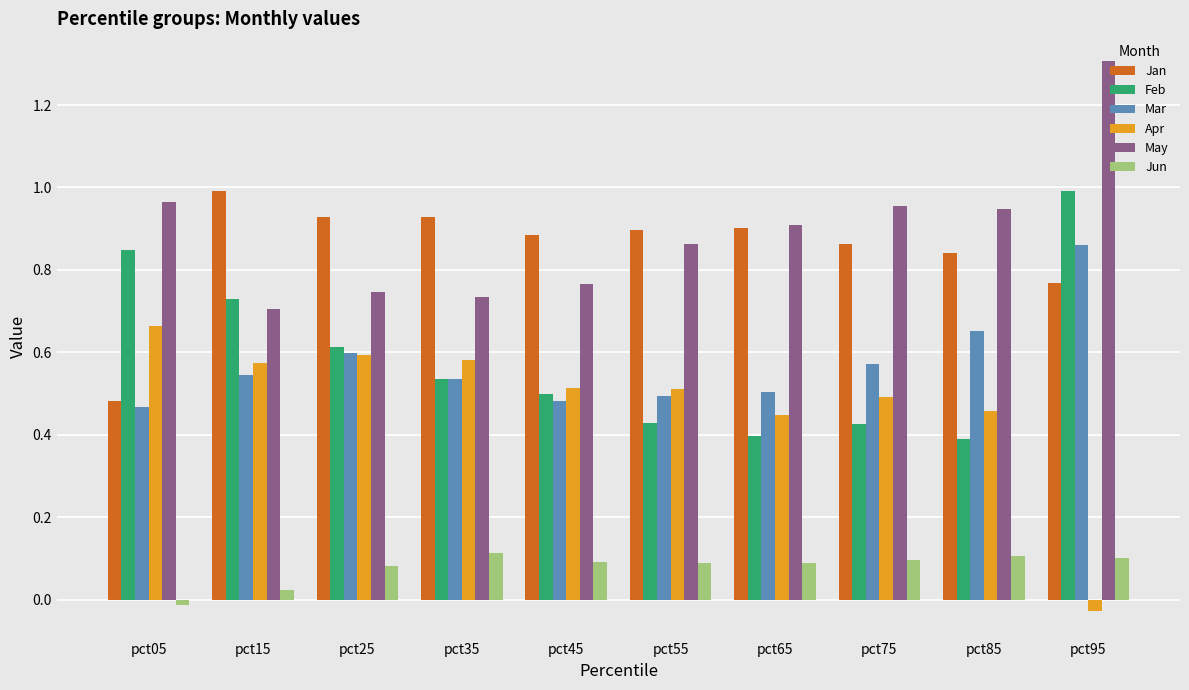

The value of May at pct15 is 0.3. True or false?

False